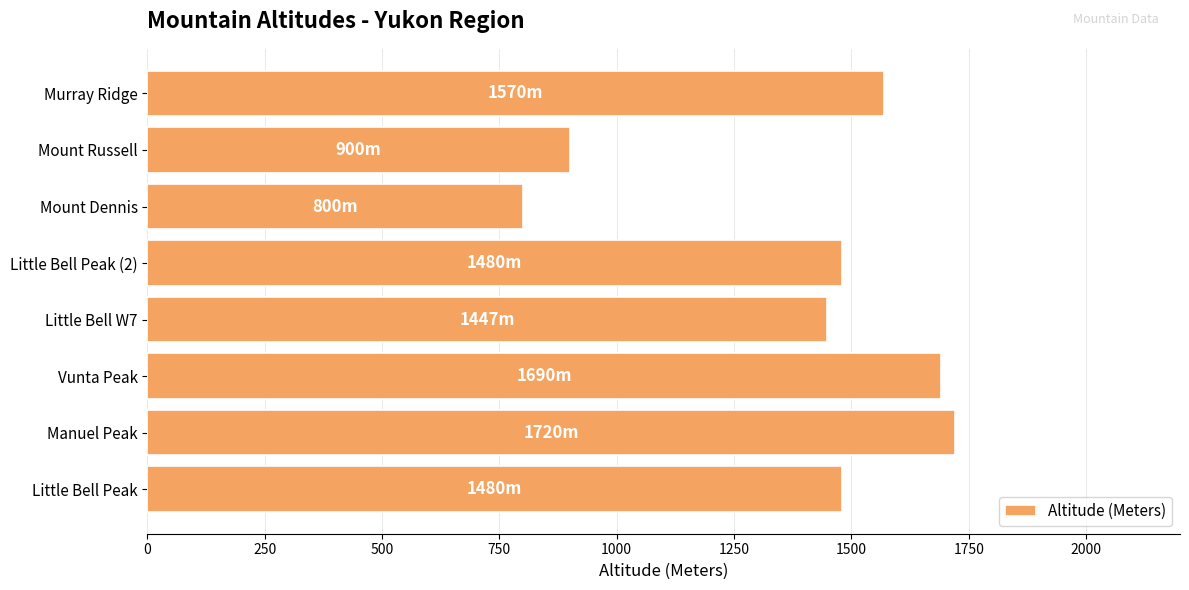

Which label corresponds to the smallest value in the chart?

Mount Dennis